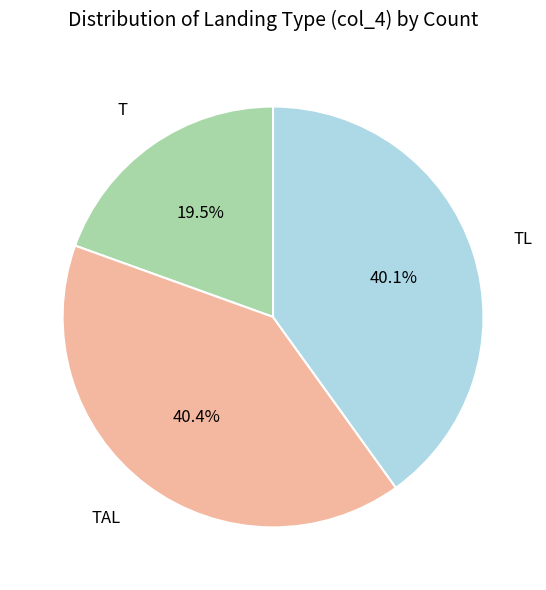

Does TAL account for over 50% of the chart?

No